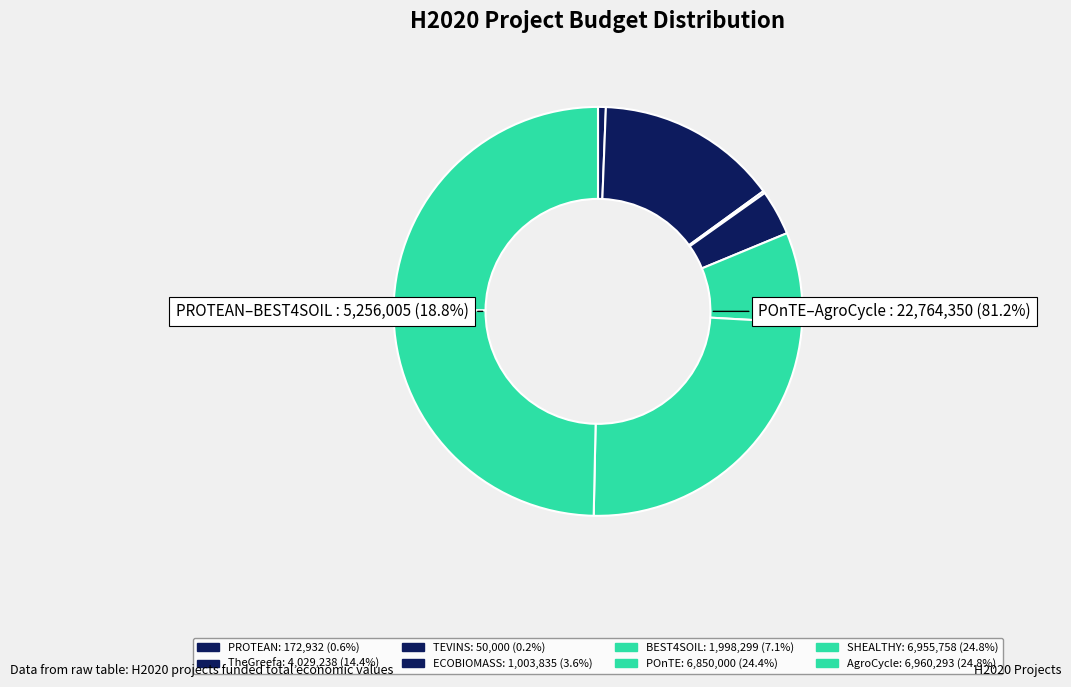

How many segments does this pie chart have?

8